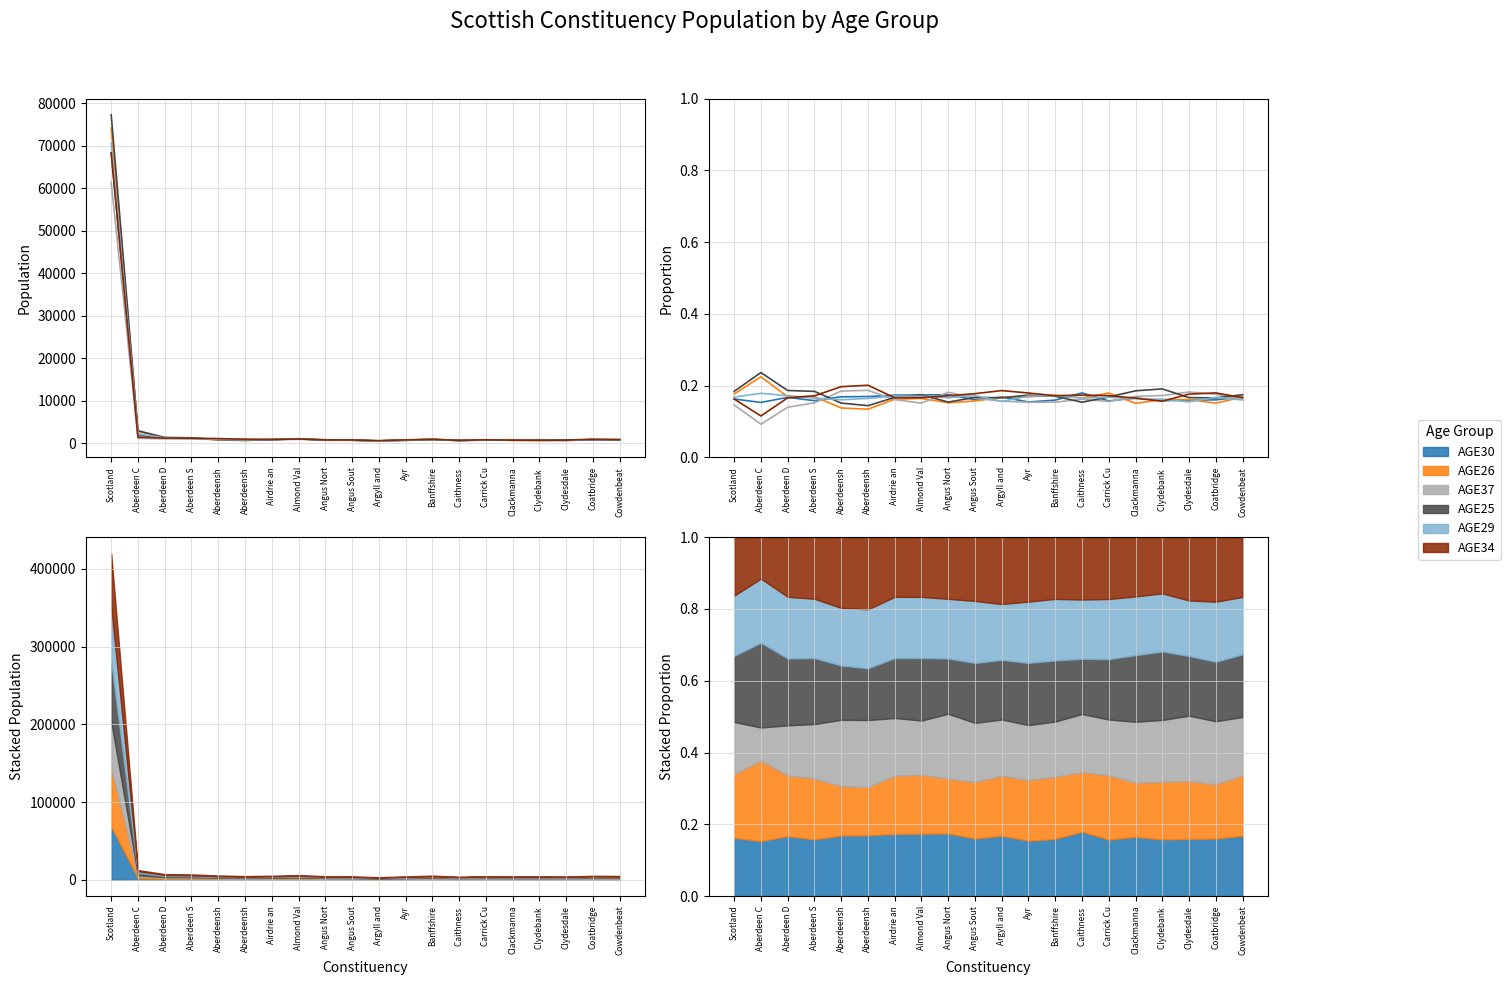

What is the label of the 8th point from the left?

Almond Val